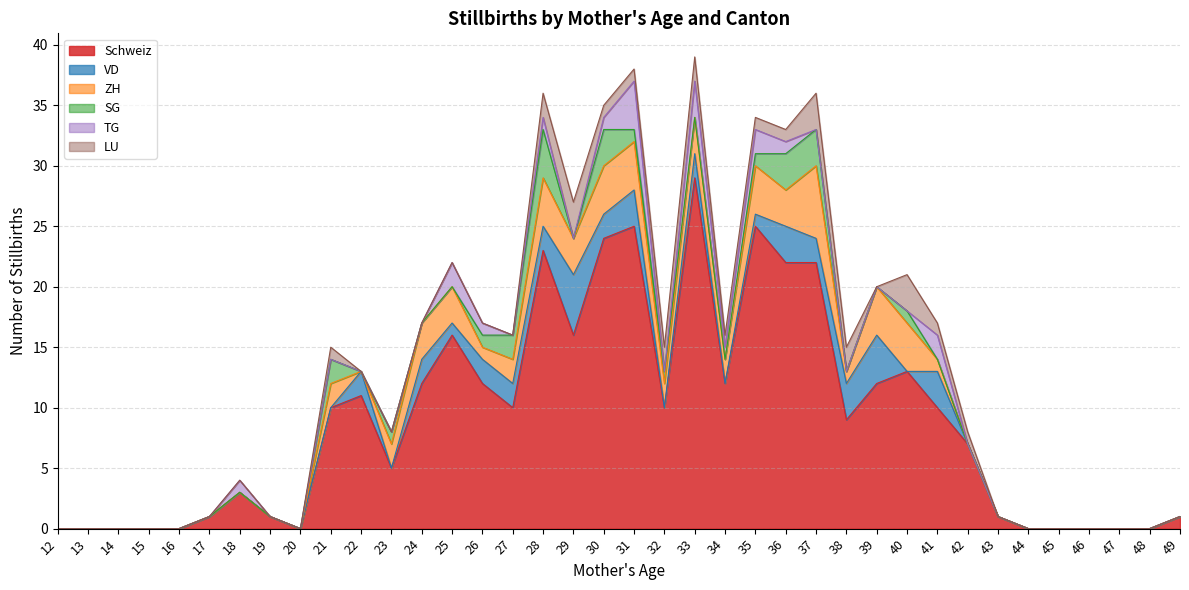

At which category is the sum across all series the highest?

33